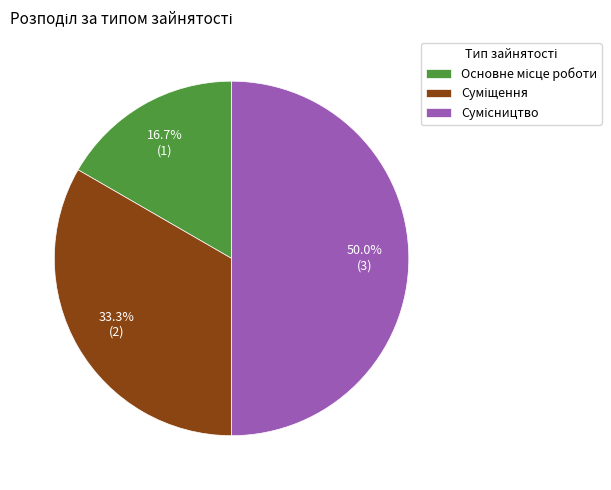

What percentage is the Суміщення slice, to the nearest percent?

33%